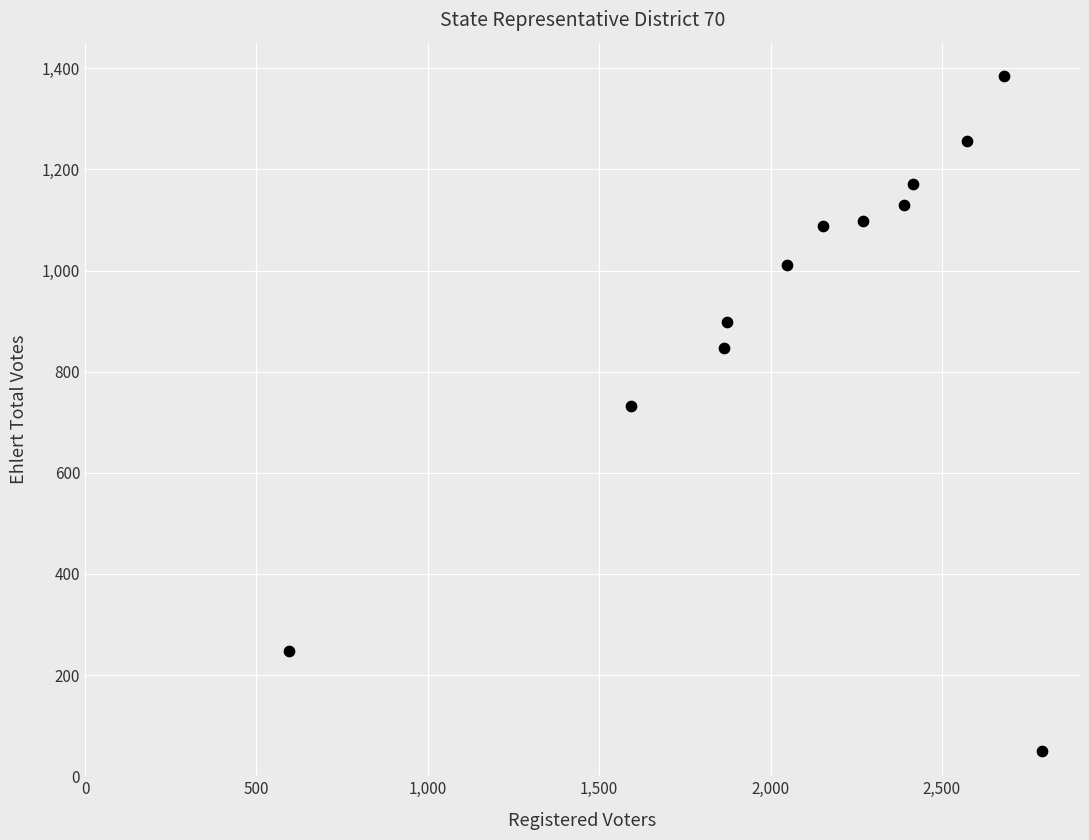

What is the average X value?

2104